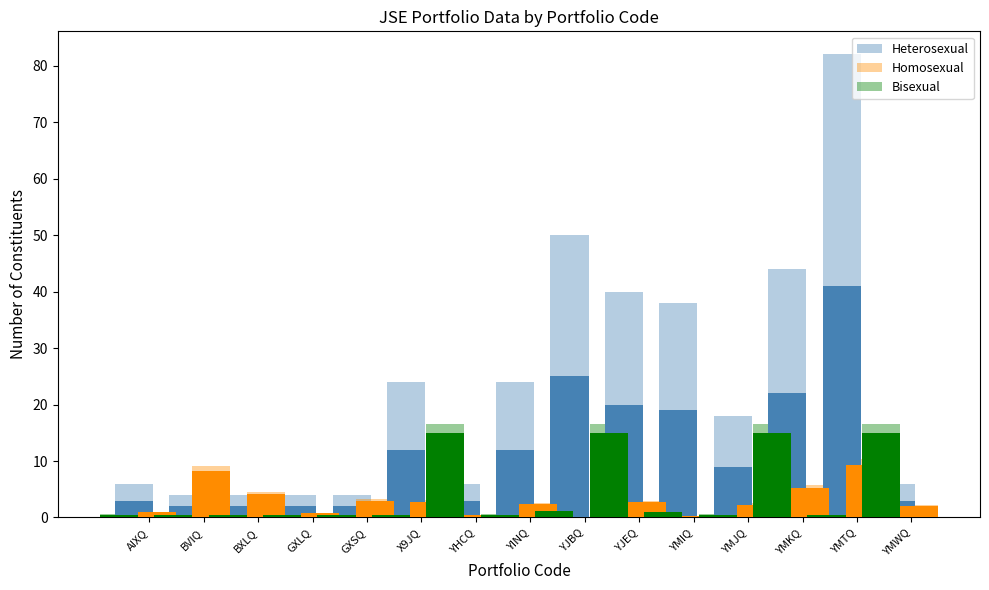

Reading left to right, what are all the values shown in this chart?

Heterosexual: 6.0	4.0	4.0	4.0	4.0	24.0	6.0	24.0	50.0	40.0	38.0	18.0	44.0	82.0	6.0
Homosexual: 1.0	9.1	4.5	0.8	3.2	3.1	0.5	2.6	0.0	2.9	0.3	2.5	5.7	10.3	2.2
Bisexual: 0.6	0.6	0.6	0.6	0.6	0.6	16.5	0.6	1.3	16.5	1.1	0.6	16.5	0.6	16.5